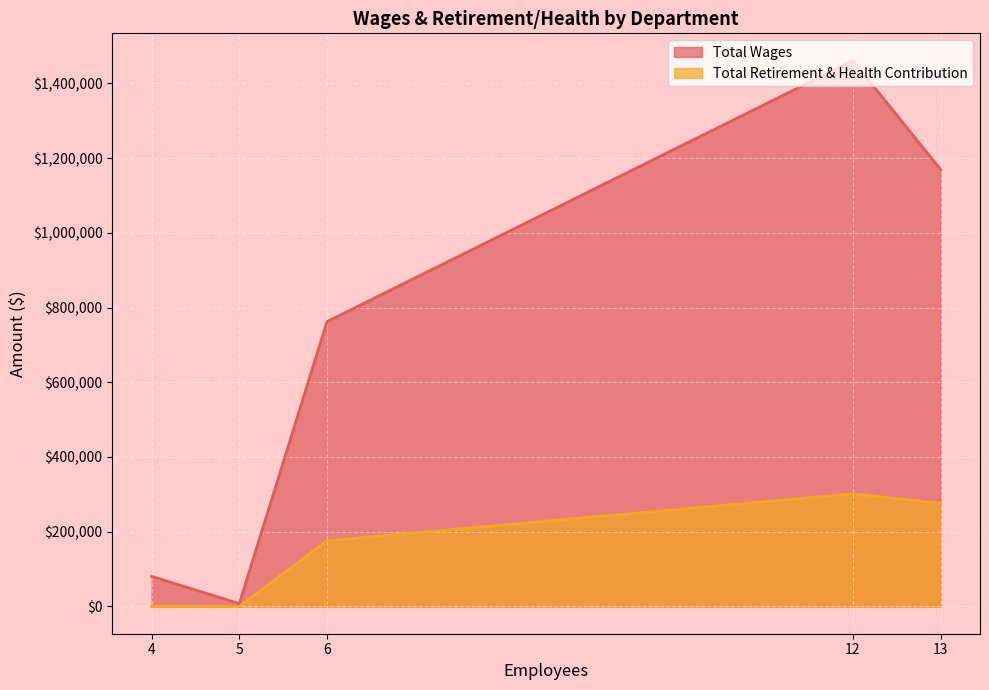

How many lines are shown in the chart?

2